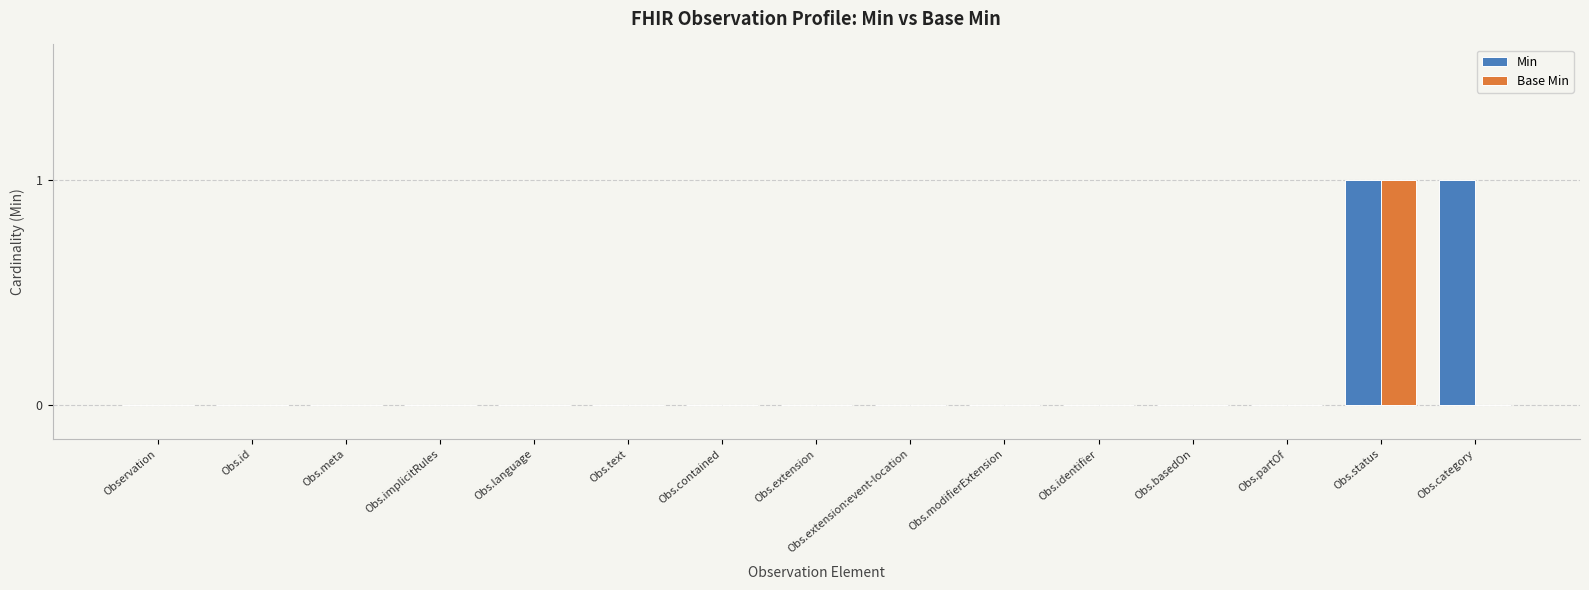

What is the sum of all Base Min values?

1